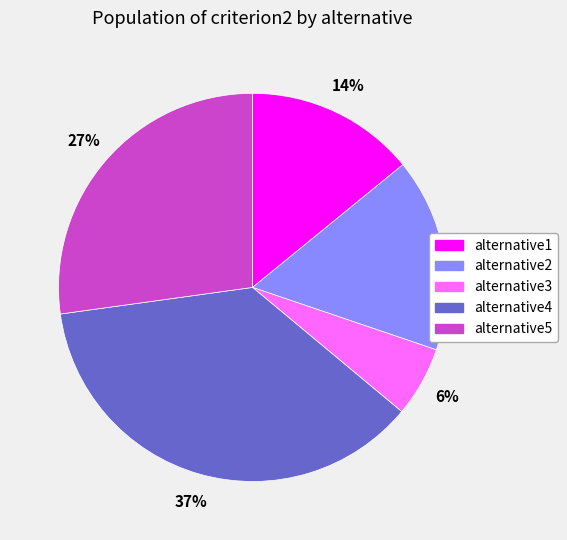

Does alternative5 account for over 50% of the chart?

No